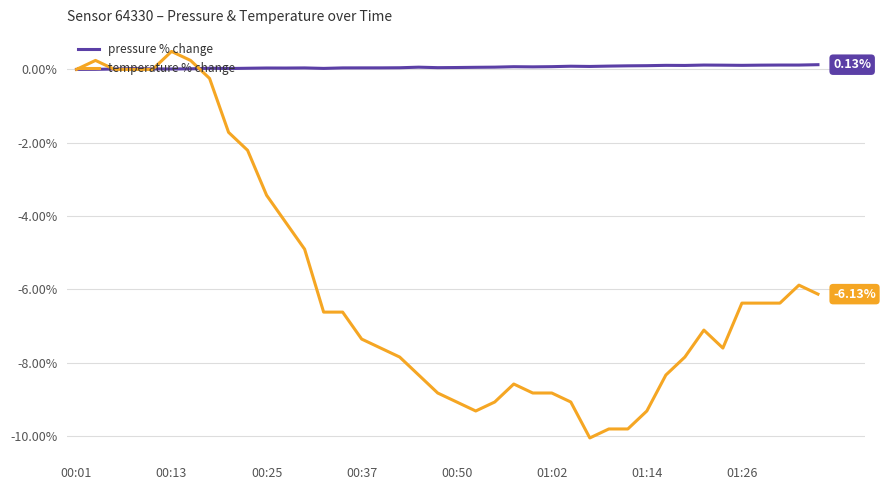

Which series has the largest total across all categories?

pressure % change